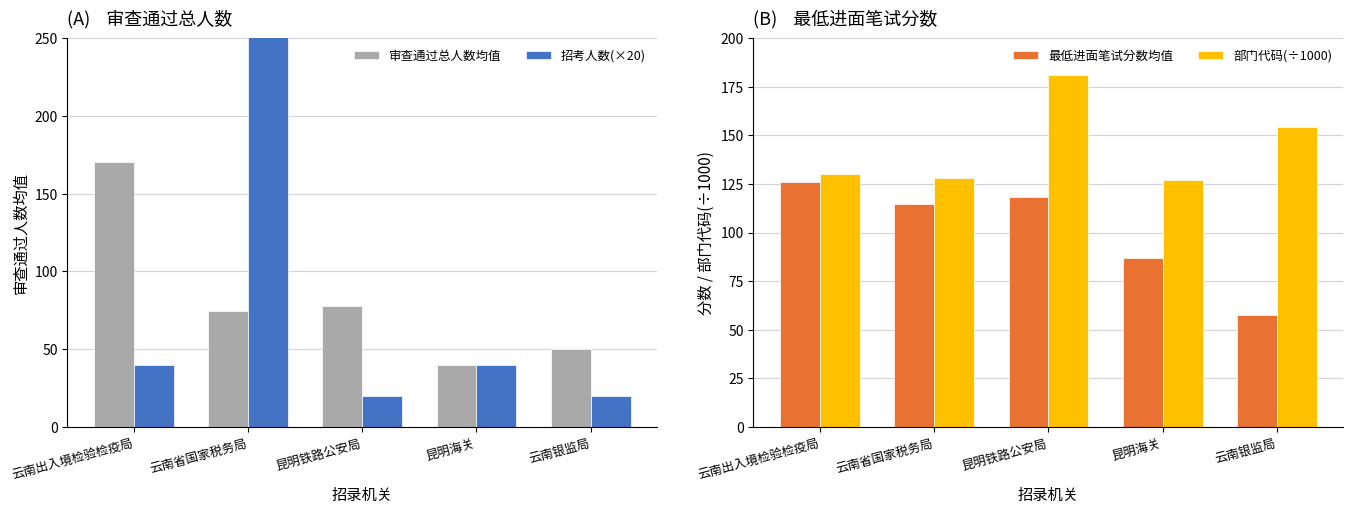

What is the difference between the maximum and minimum values in the 部门代码(÷1000) series?

54.0